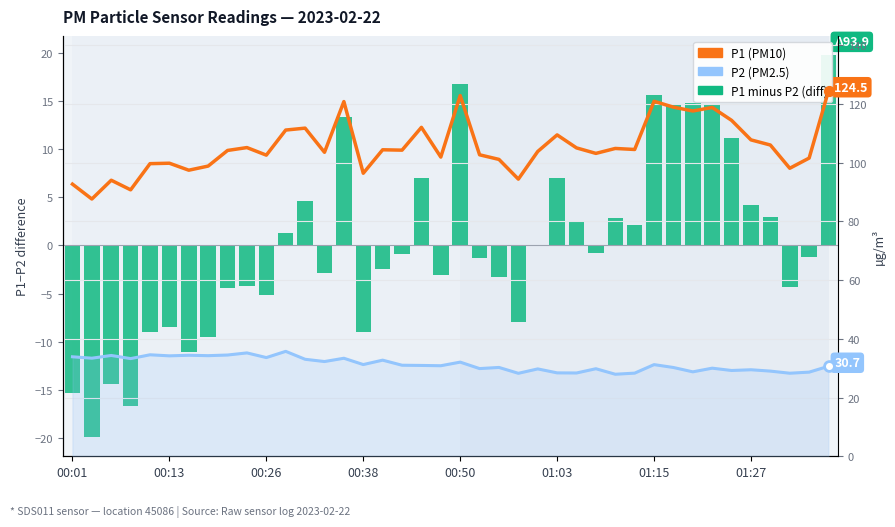

Which series has the largest total across all categories?

P1 (PM10)